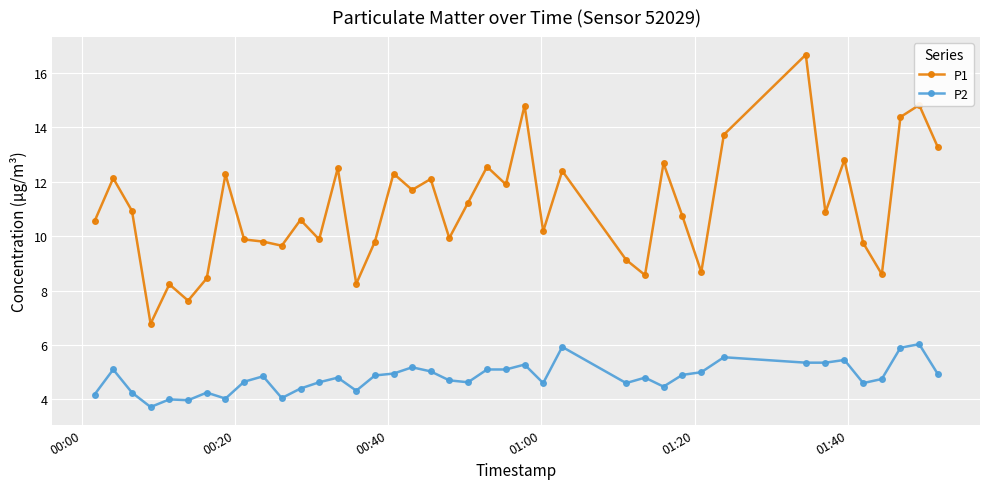

What is the difference between the second highest and second lowest values in the P2 series?

2.0